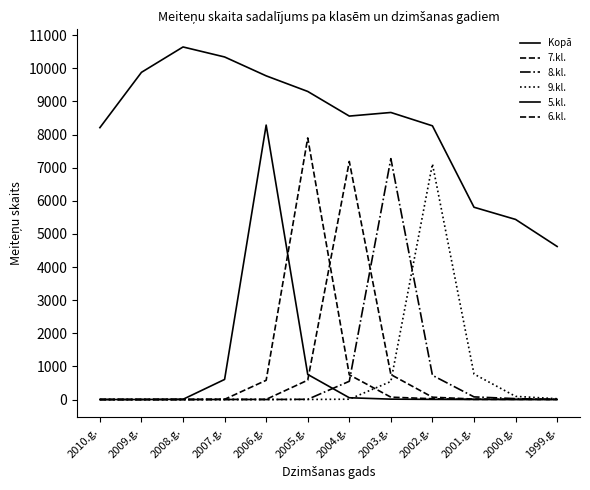

At which category is the sum across all series the highest?

2006.g.